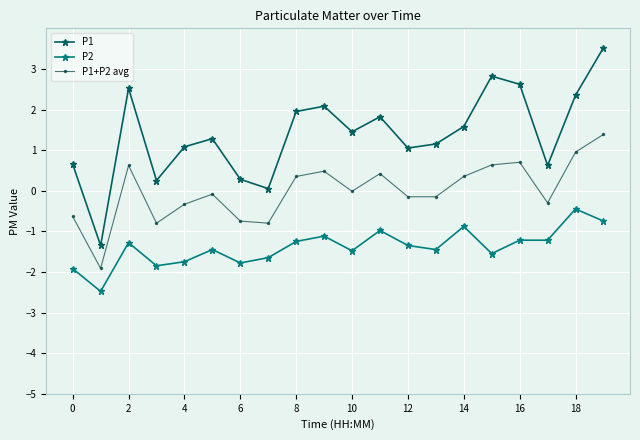

What is the maximum value for P1?

3.5